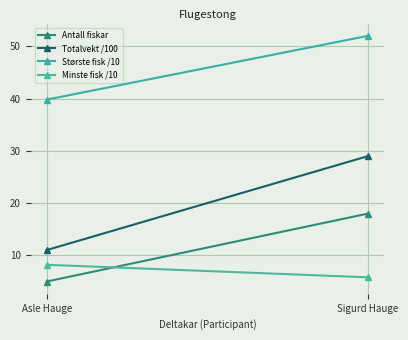

What is the approximate value of Antall fiskar at Asle Hauge?

5.0